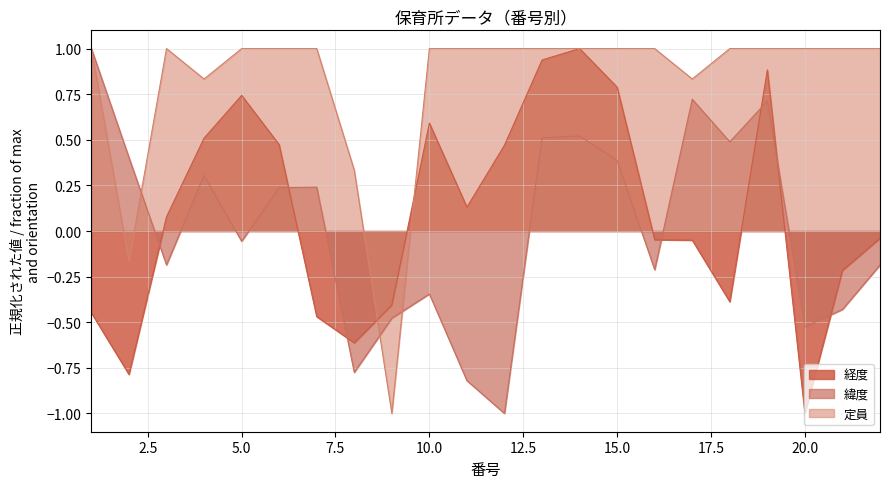

Where is 定員 nearest to the value 0?

2